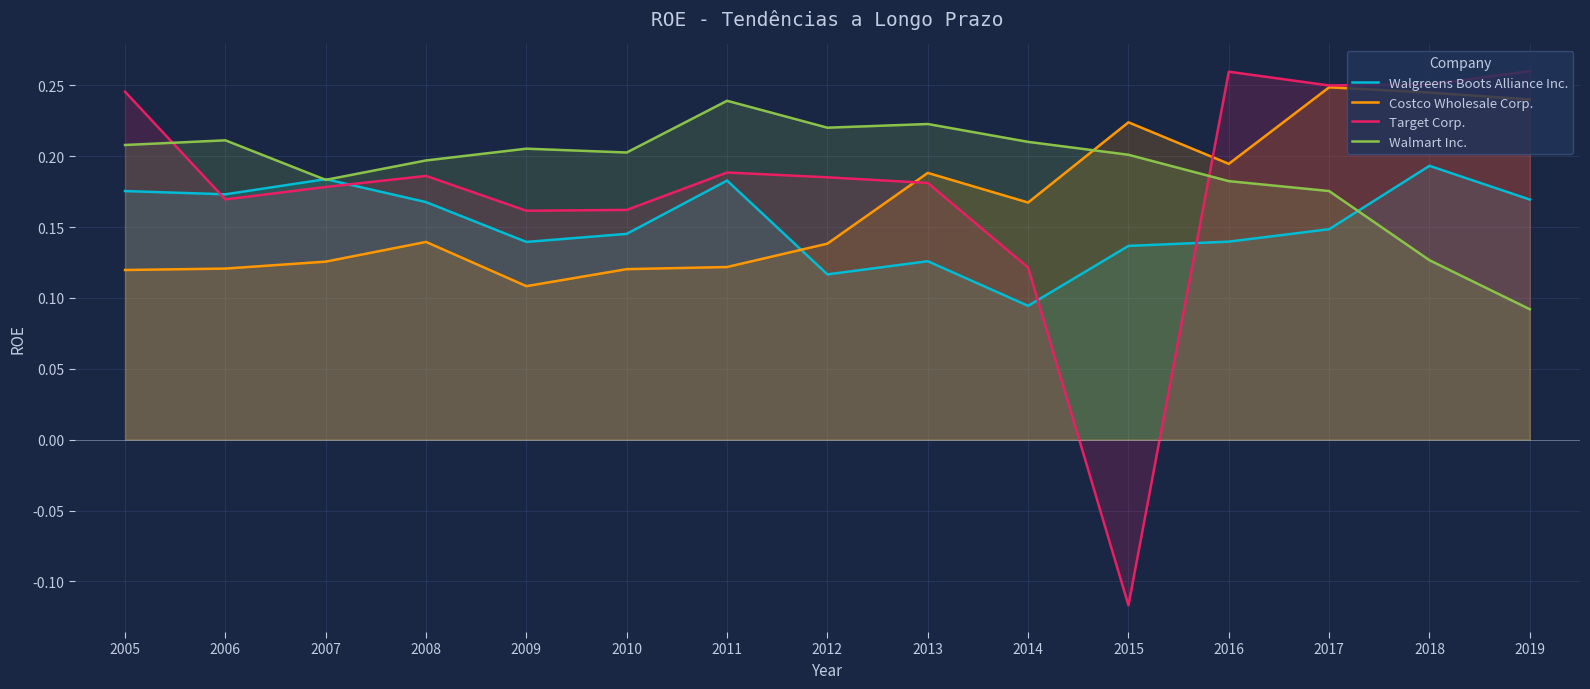

Reading left to right, list all the values displayed in this chart.

Walgreens Boots Alliance Inc.: 2005=0.2	2006=0.2	2007=0.2	2008=0.2	2009=0.1	2010=0.1	2011=0.2	2012=0.1	2013=0.1	2014=0.1	2015=0.1	2016=0.1	2017=0.1	2018=0.2	2019=0.2
Costco Wholesale Corp.: 2005=0.1	2006=0.1	2007=0.1	2008=0.1	2009=0.1	2010=0.1	2011=0.1	2012=0.1	2013=0.2	2014=0.2	2015=0.2	2016=0.2	2017=0.2	2018=0.2	2019=0.2
Target Corp.: 2005=0.2	2006=0.2	2007=0.2	2008=0.2	2009=0.2	2010=0.2	2011=0.2	2012=0.2	2013=0.2	2014=0.1	2015=-0.1	2016=0.3	2017=0.2	2018=0.3	2019=0.3
Walmart Inc.: 2005=0.2	2006=0.2	2007=0.2	2008=0.2	2009=0.2	2010=0.2	2011=0.2	2012=0.2	2013=0.2	2014=0.2	2015=0.2	2016=0.2	2017=0.2	2018=0.1	2019=0.1